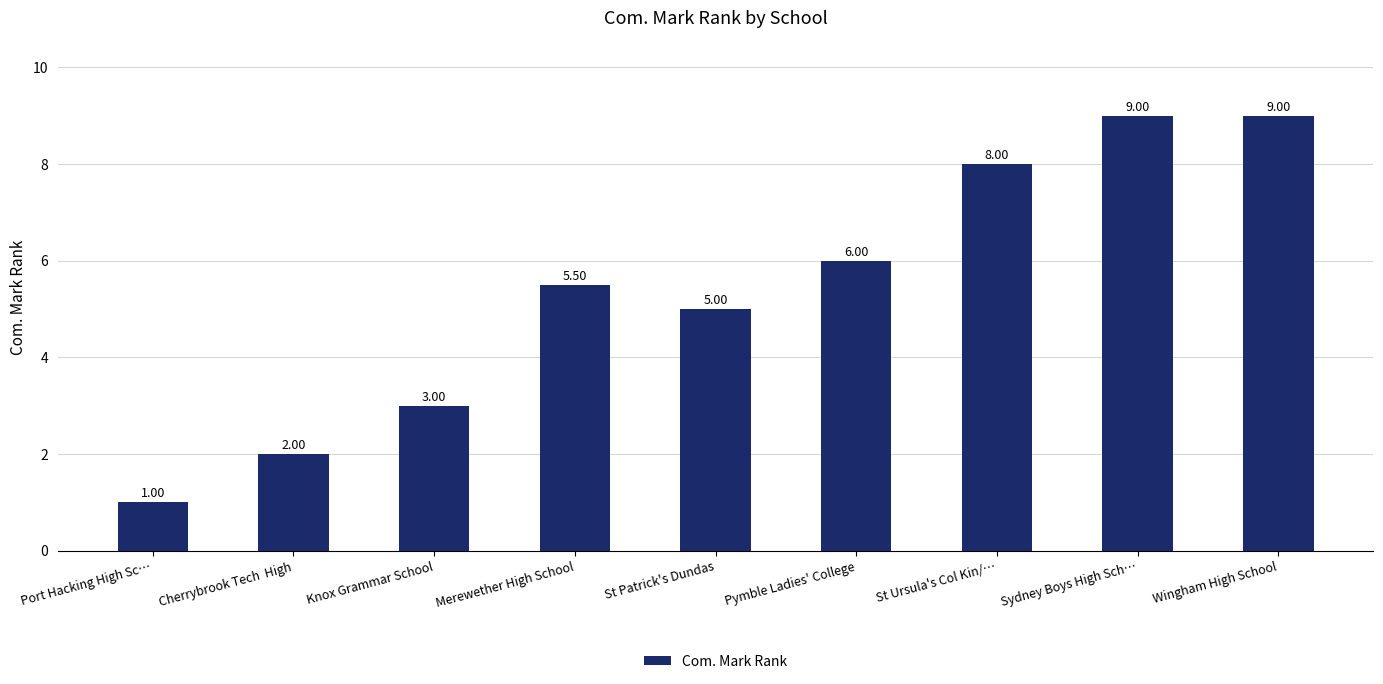

Which category has the lowest value across all series?

Port Hacking High Sc…